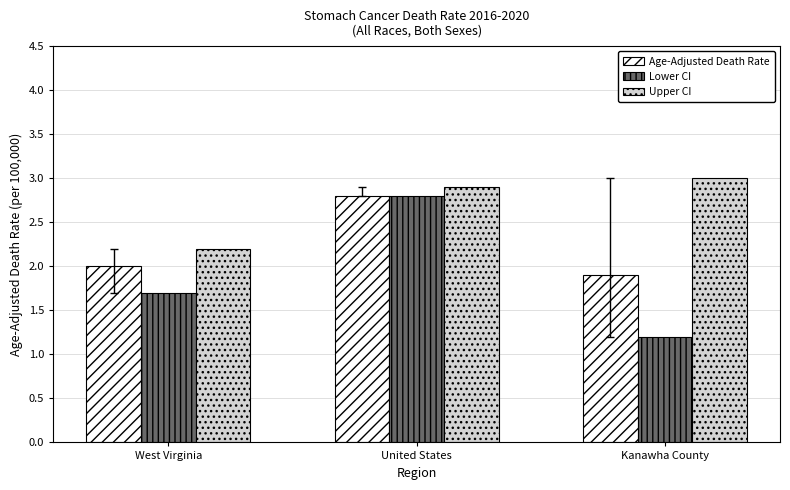

True or false: Lower CI has a value of 0.8 at West Virginia.

False